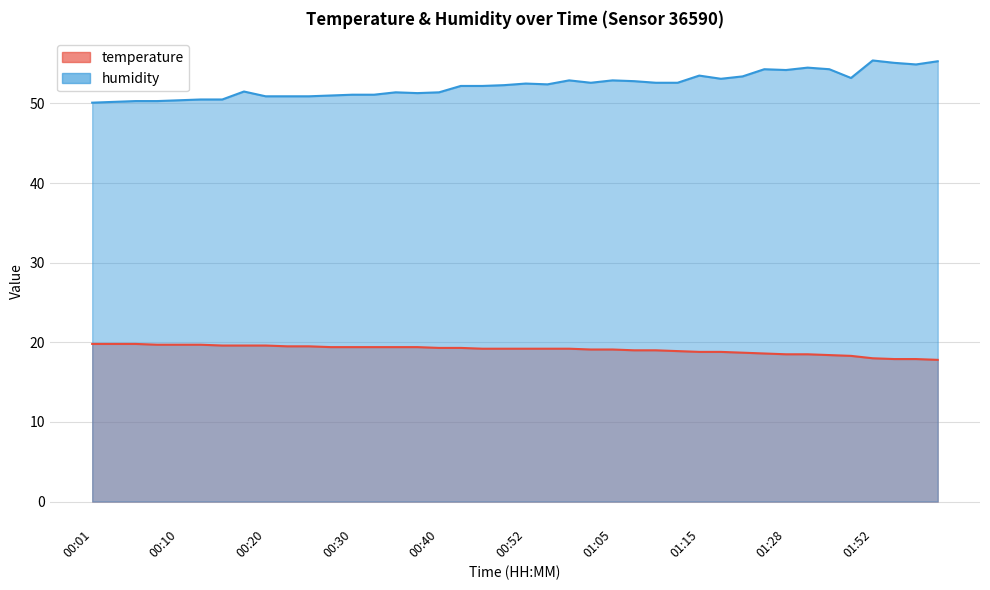

What is the minimum value for temperature?

17.8